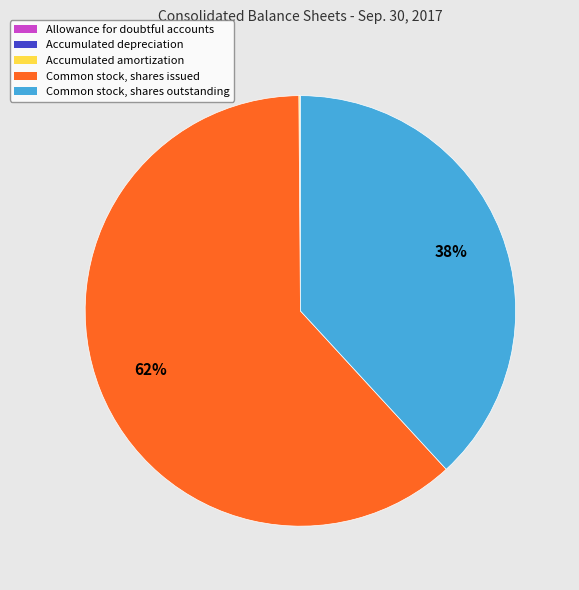

What percentage is the Common stock, shares issued slice, to the nearest percent?

62%